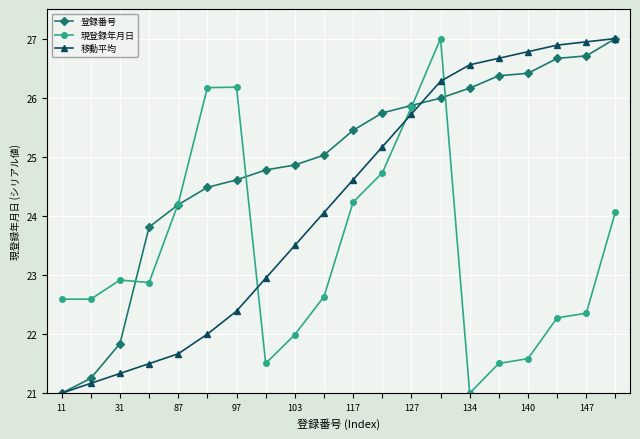

What is the smallest value displayed?

21.0